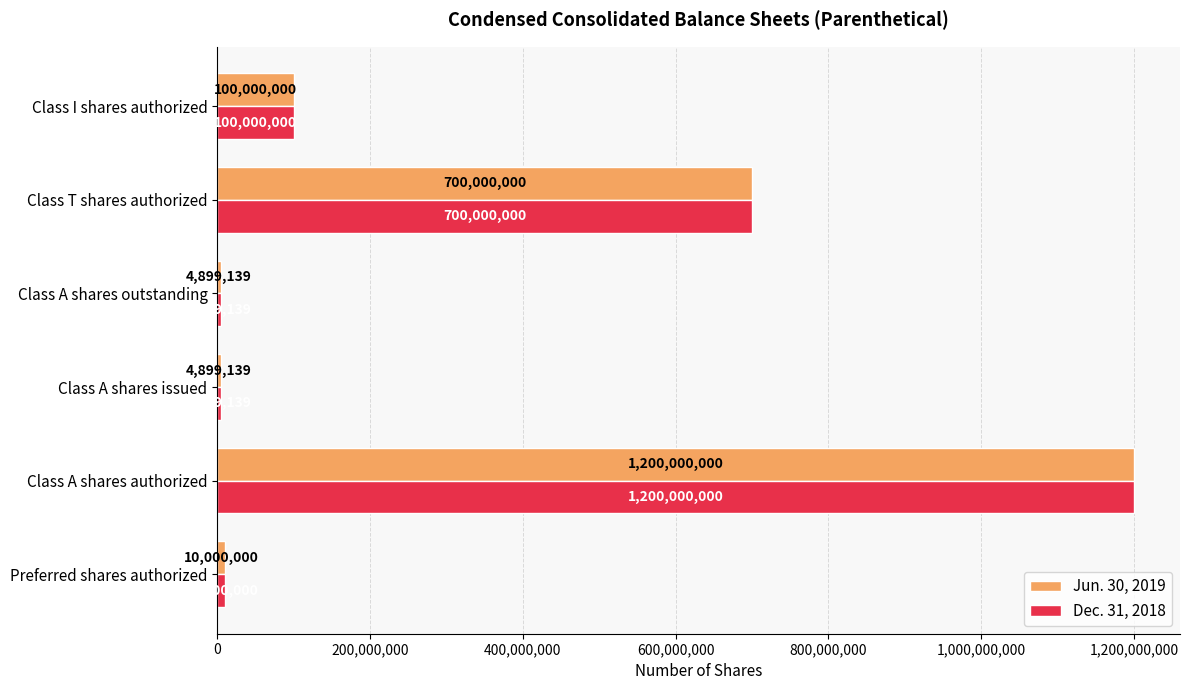

At how many categories does at least one series exceed 69097289?

3